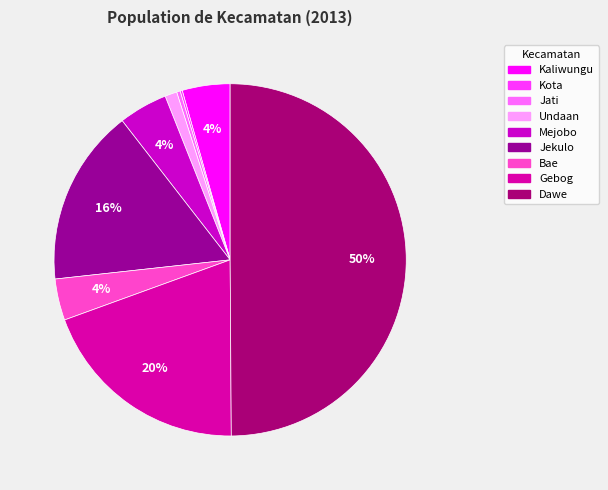

What is the largest slice in the pie chart?

Dawe